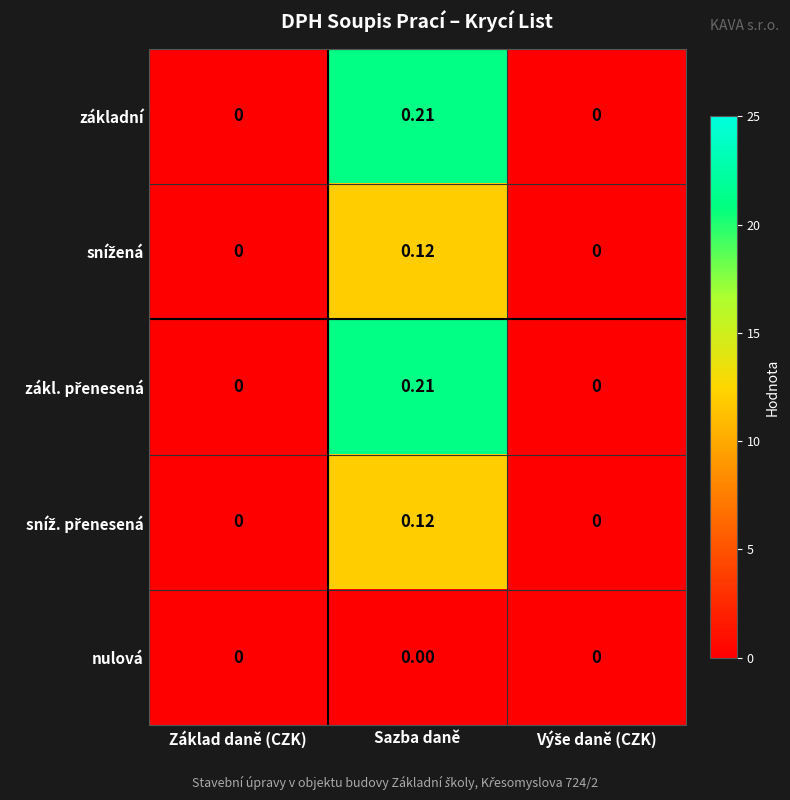

At which category is the sum across all series the highest?

Sazba daně